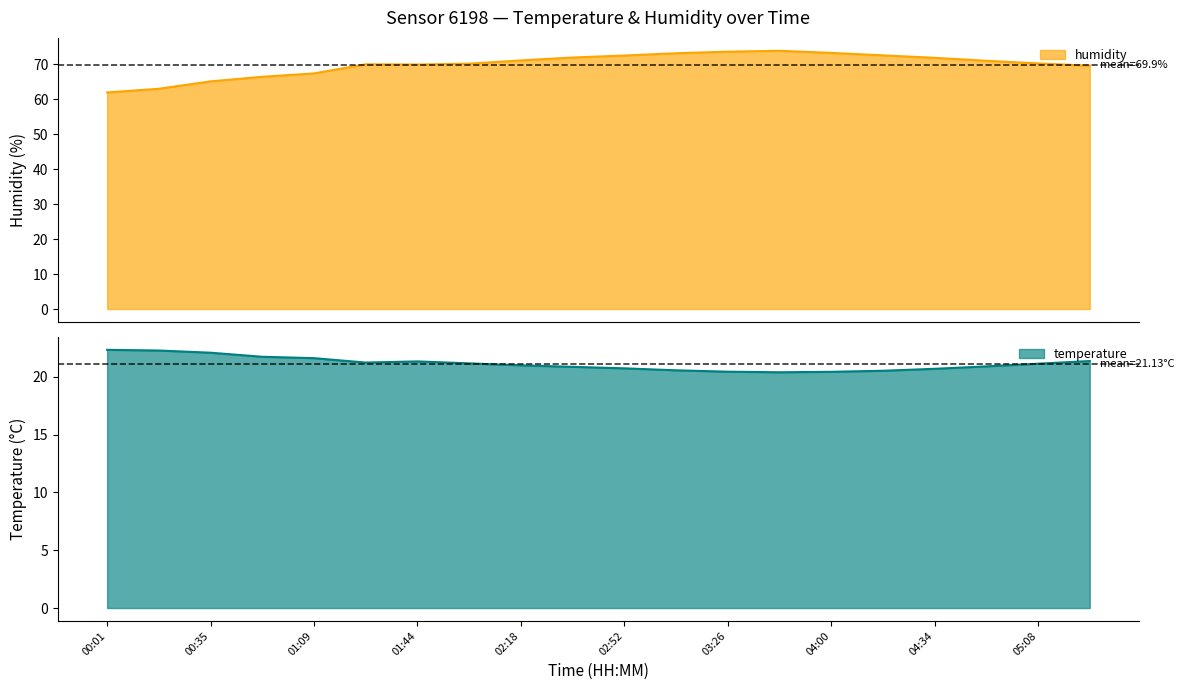

What value does the temperature series have at 04:00?

20.4